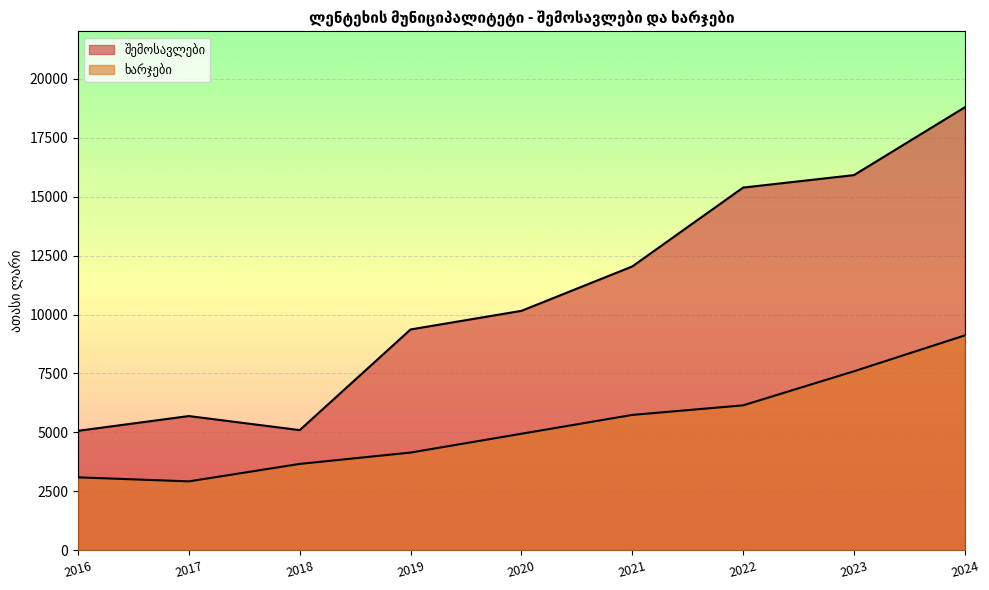

Reading left to right, extract all data points from this chart.

შემოსავლები: 5071.1	5696.2	5100.8	9366.3	10154.9	12036.0	15378.5	15907.2	18780.8
ხარჯები: 3099.2	2928.7	3668.5	4149.1	4946.2	5744.6	6149.9	7593.9	9113.7